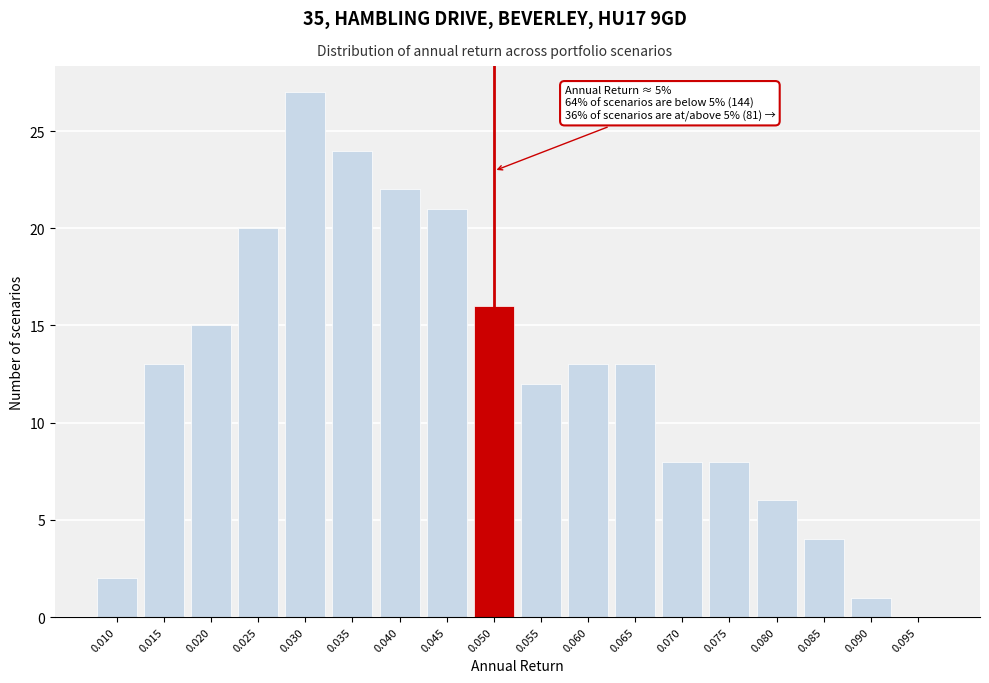

Reading left to right, transcribe all the data shown in this chart.

0.010=2	0.015=13	0.020=15	0.025=20	0.030=27	0.035=24	0.040=22	0.045=21	0.050=16	0.055=12	0.060=13	0.065=13	0.070=8	0.075=8	0.080=6	0.085=4	0.090=1	0.095=0